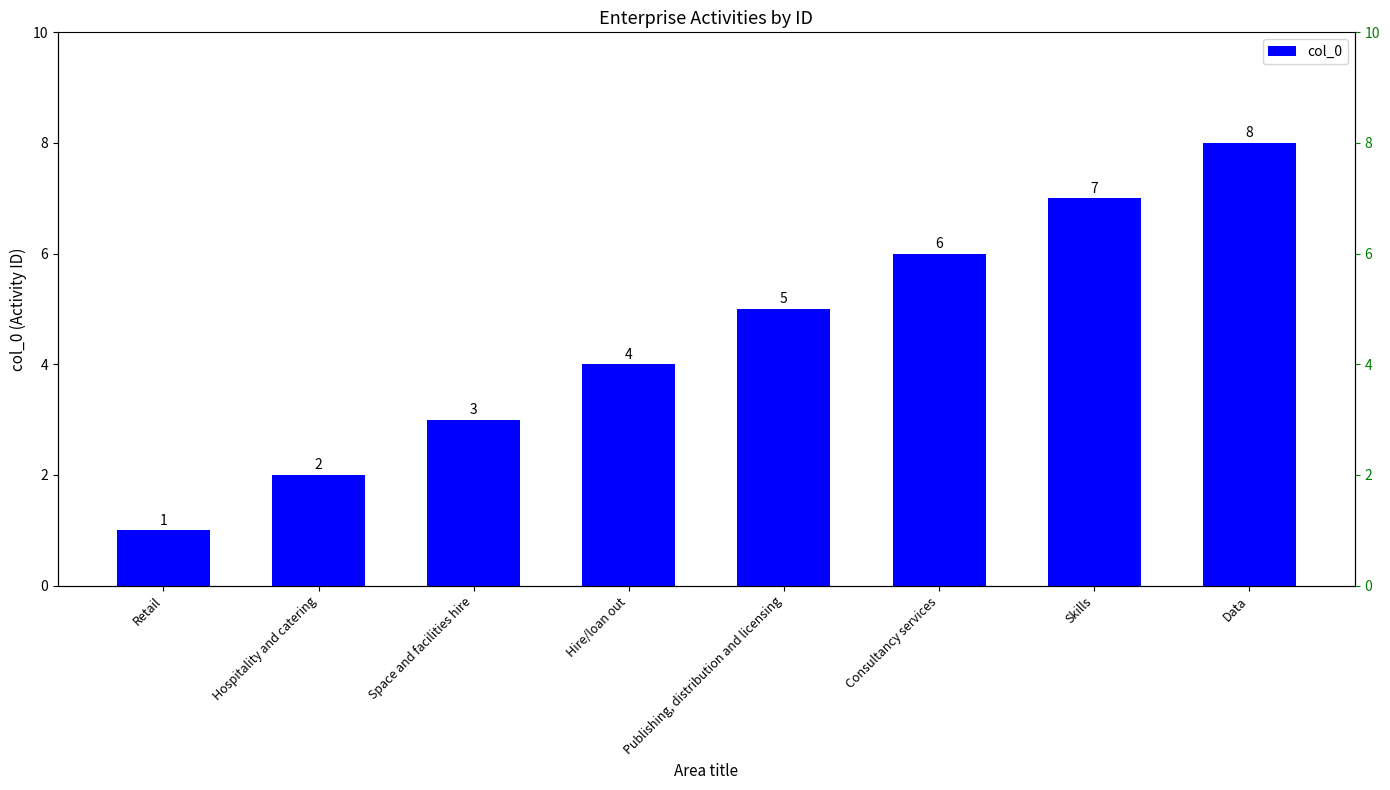

What is the smallest value displayed?

1